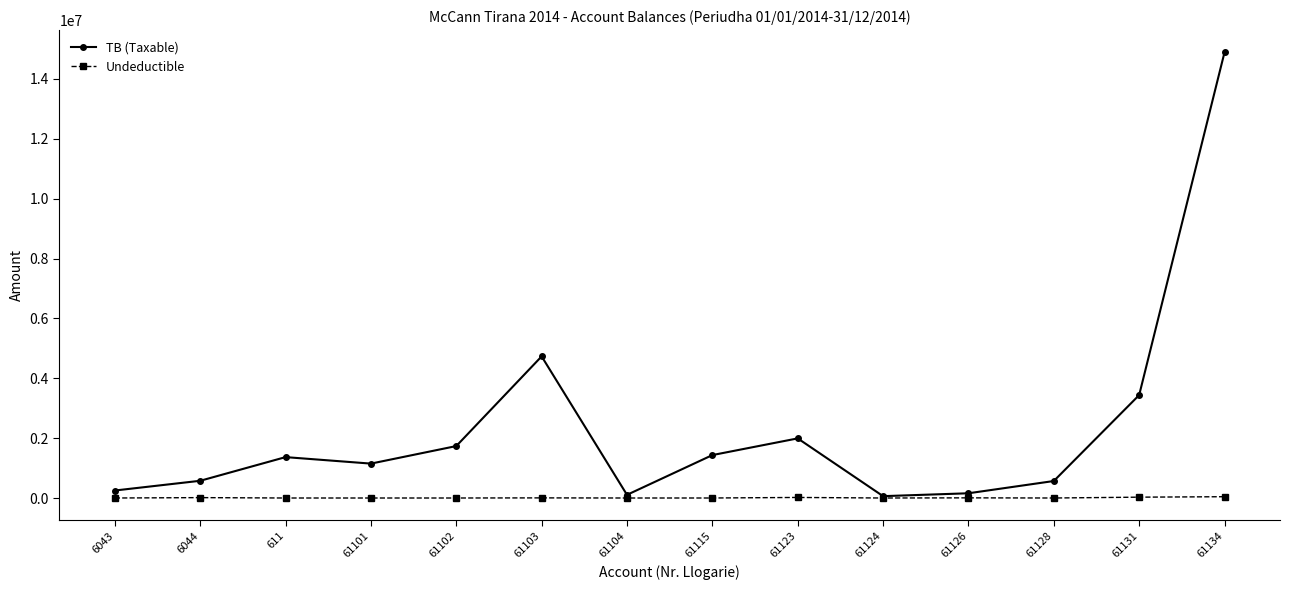

At which category is the sum across all series the highest?

61134